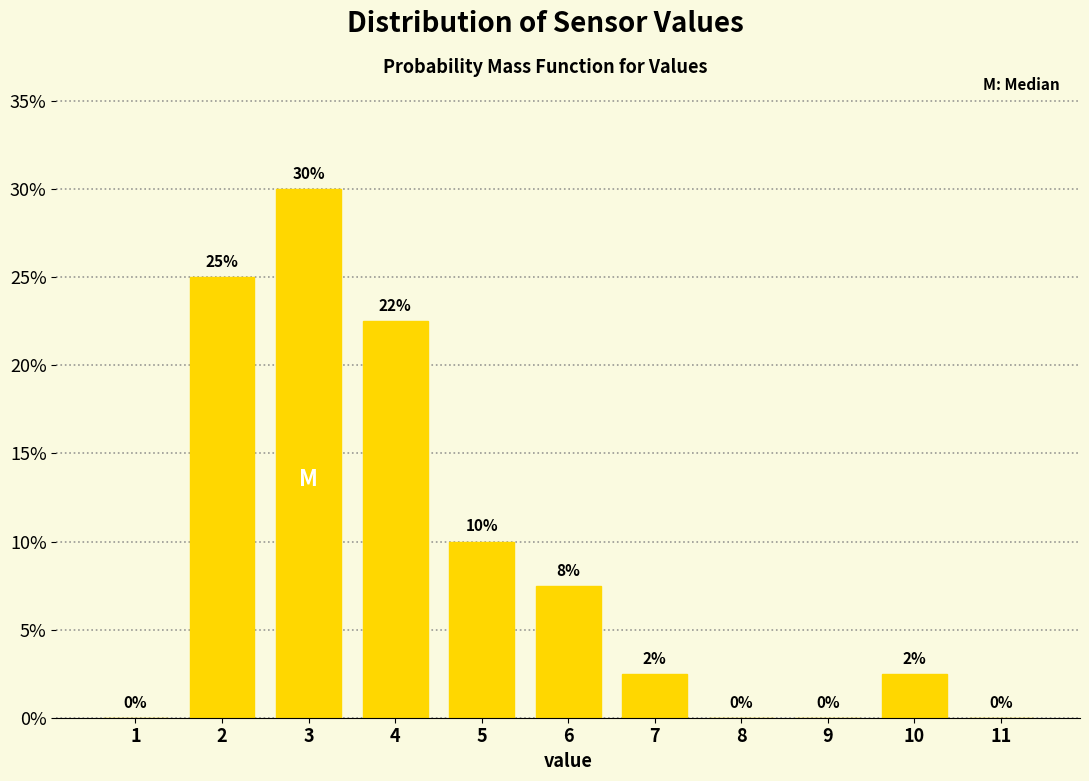

Between 6 and 1, which is larger?

6